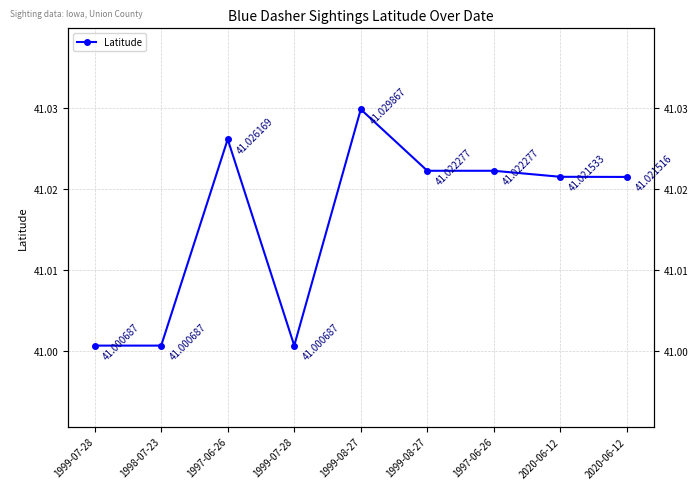

True or false: the data shows 41.0 at 1998-07-23.

True